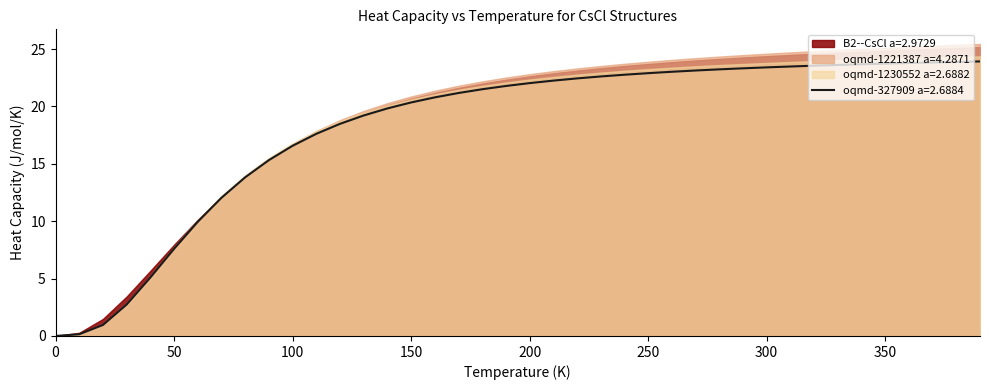

The B2--CsCl a=2.9729 series shows 23.1 at 220.0. True or false?

True